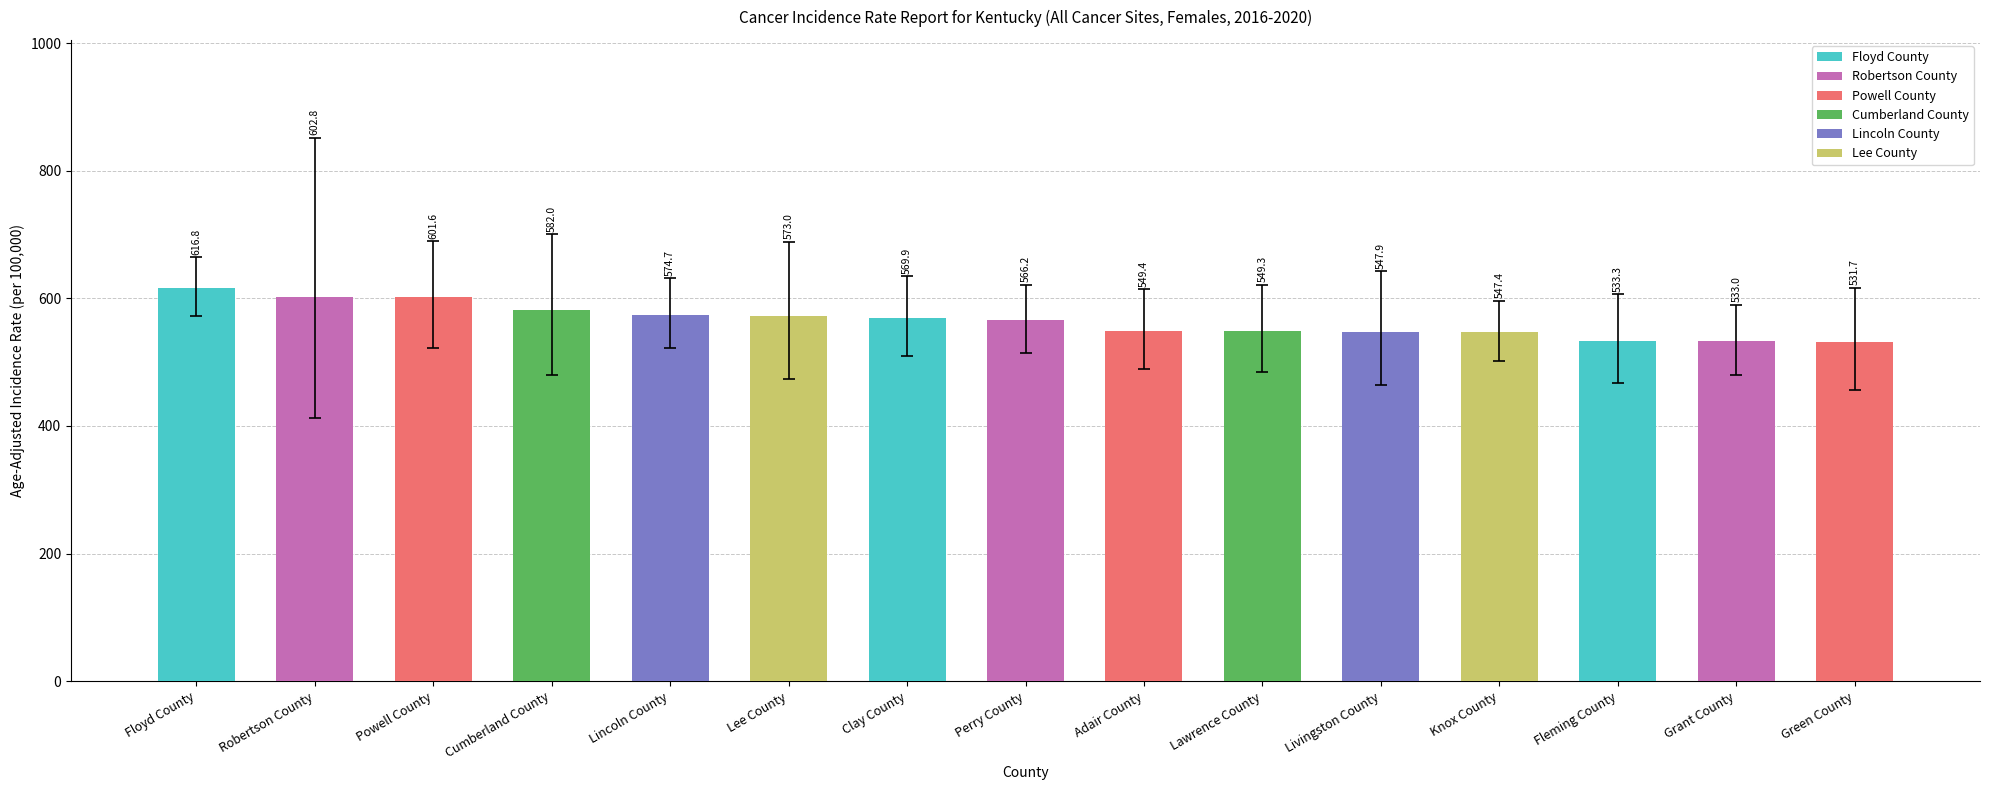

What is the difference between the maximum and minimum values?

85.1